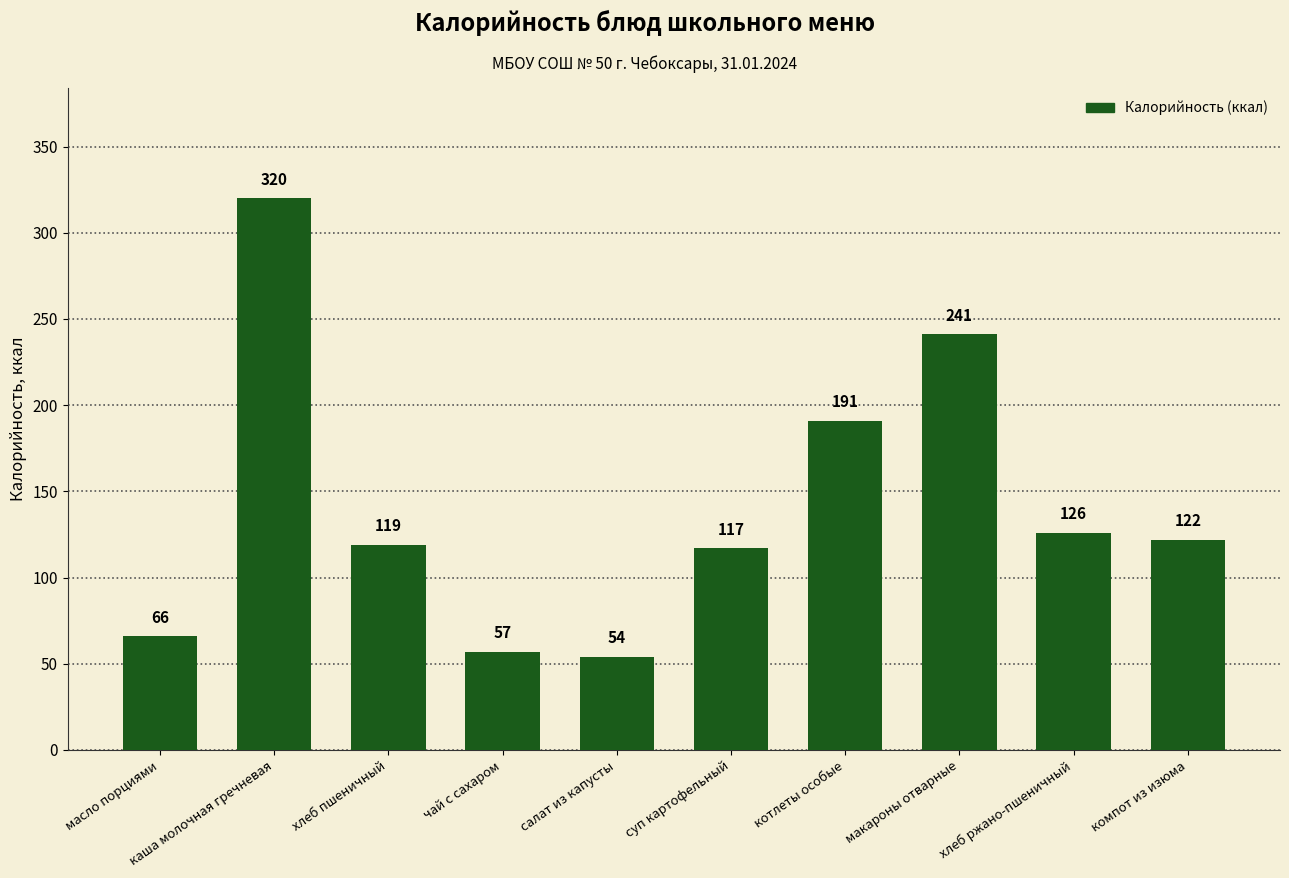

What is the label of the 5th bar from the right?

суп картофельный